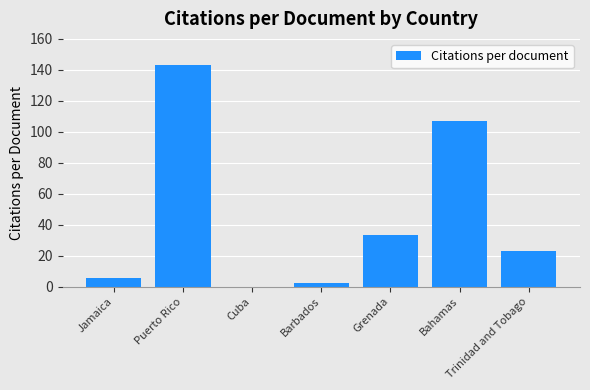

Reading left to right, list all the values displayed in this chart.

5.5	143.0	0.0	2.0	33.0	107.0	23.0